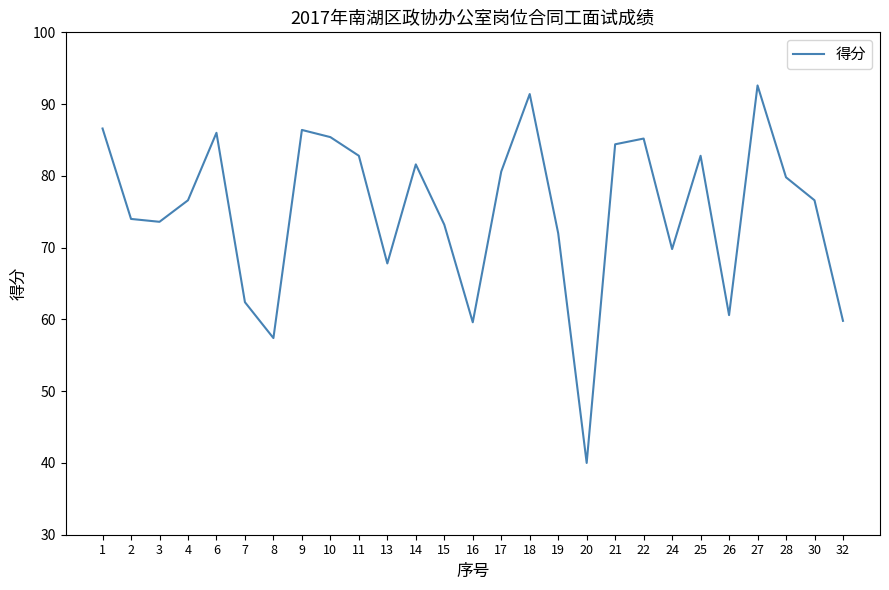

The value at 11 is 82.8. True or false?

True